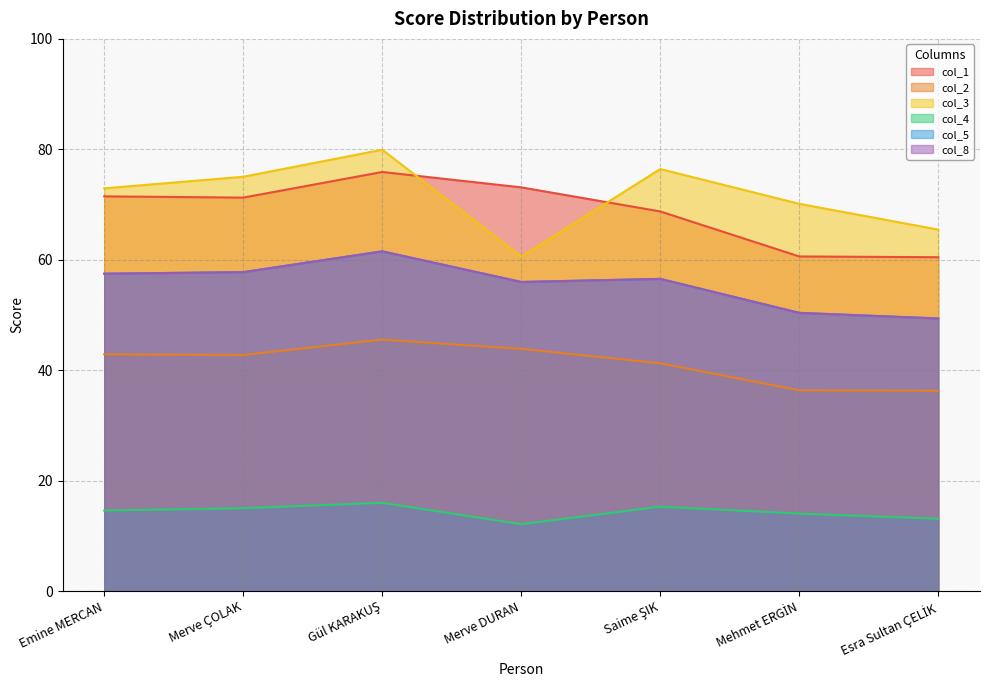

The col_4 series shows 20.4 at Saime ŞIK. True or false?

False